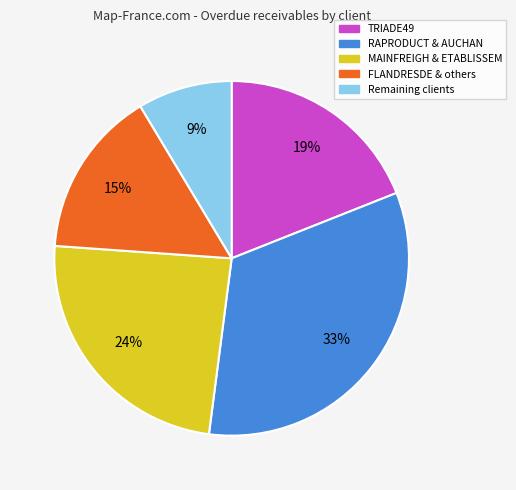

Is there a majority slice in this chart?

No